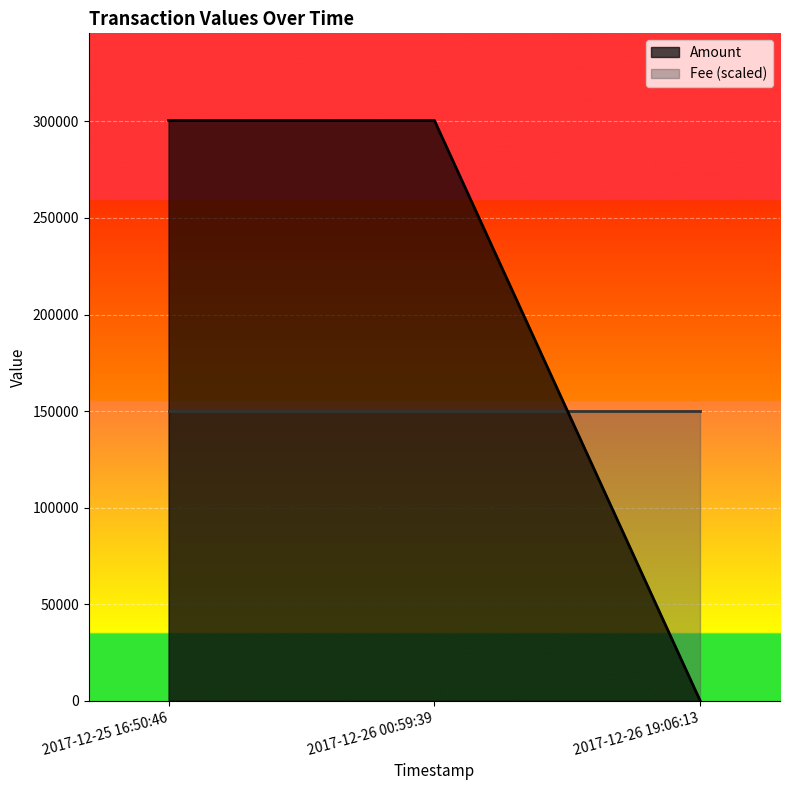

How many lines are shown in the chart?

2